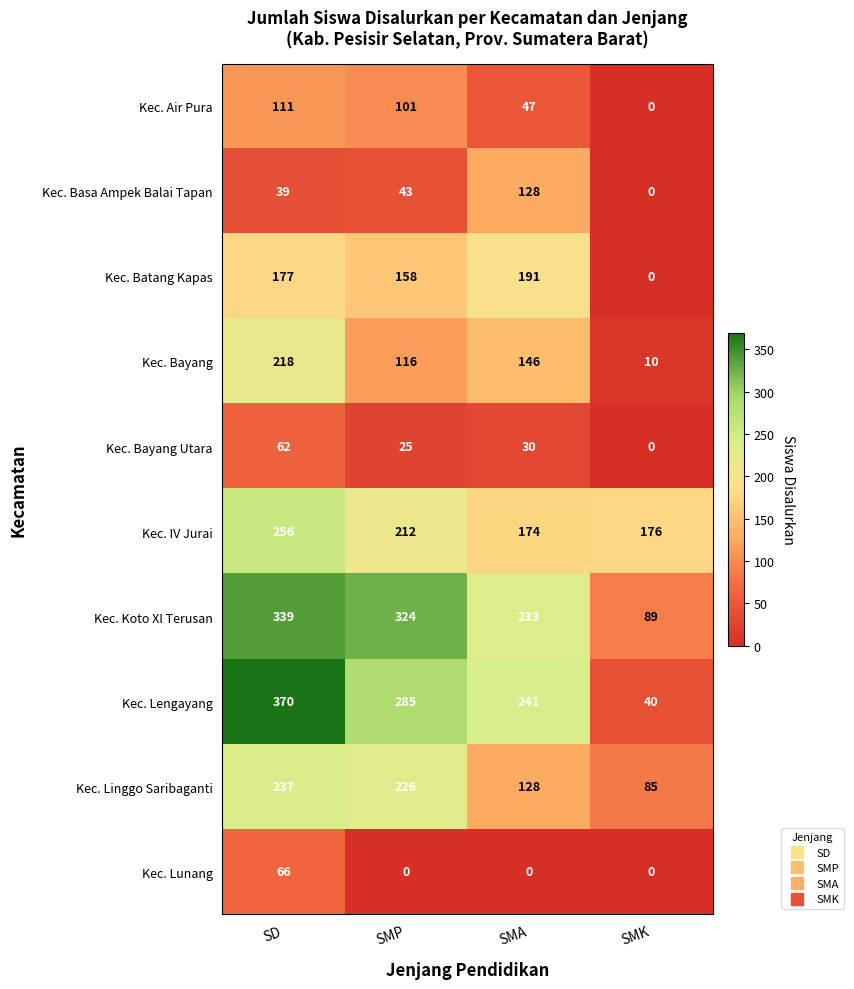

What is the difference between the second highest and second lowest values in the Kec. Bayang Utara series?

5